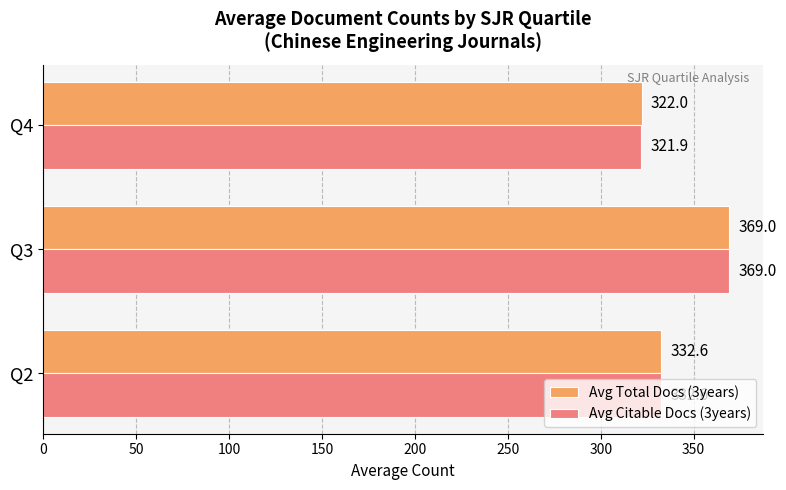

What is the average value of the Avg Total Docs (3years) series?

341.2